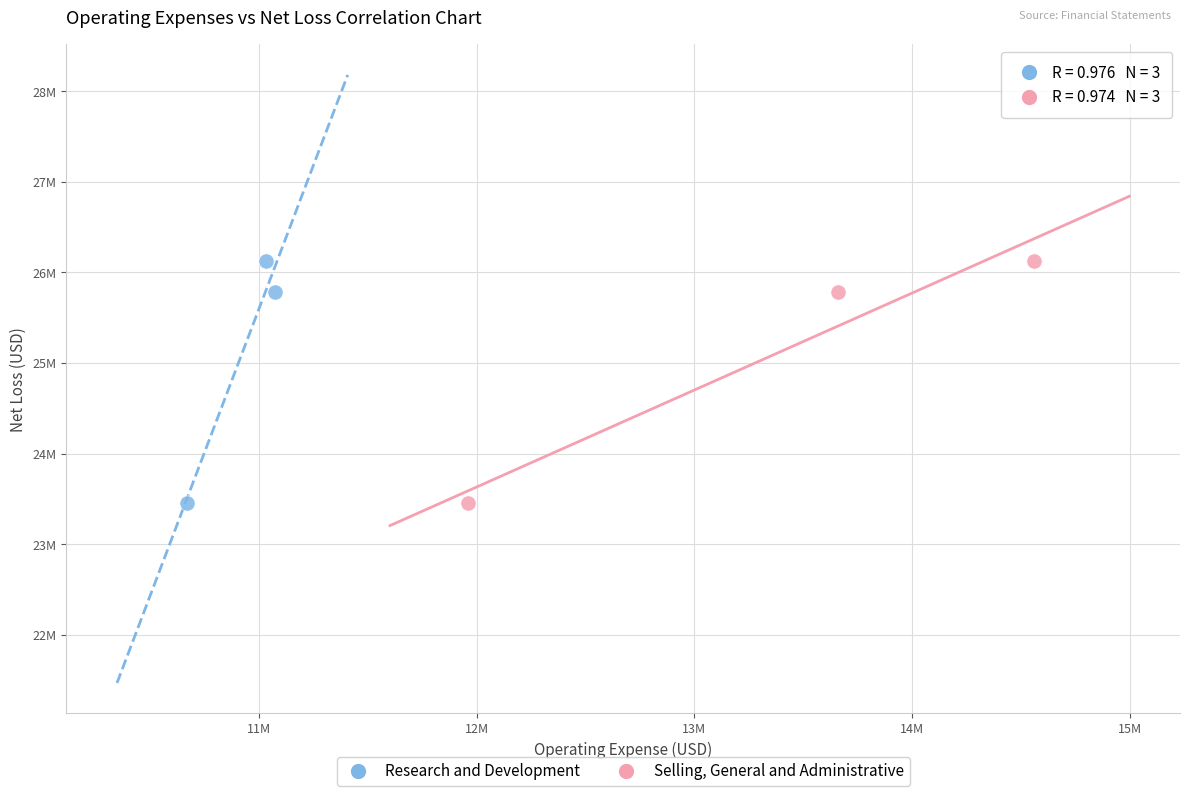

What are all the series names shown in the legend?

Research and Development, Selling, General and Administrative